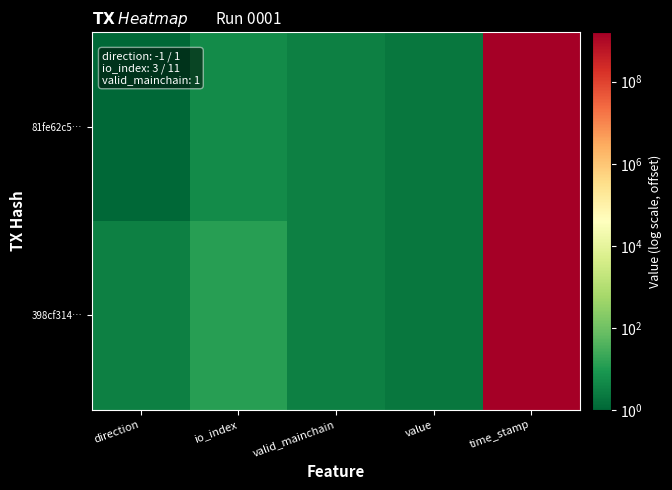

Which series has the widest spread of values?

81fe62c5…